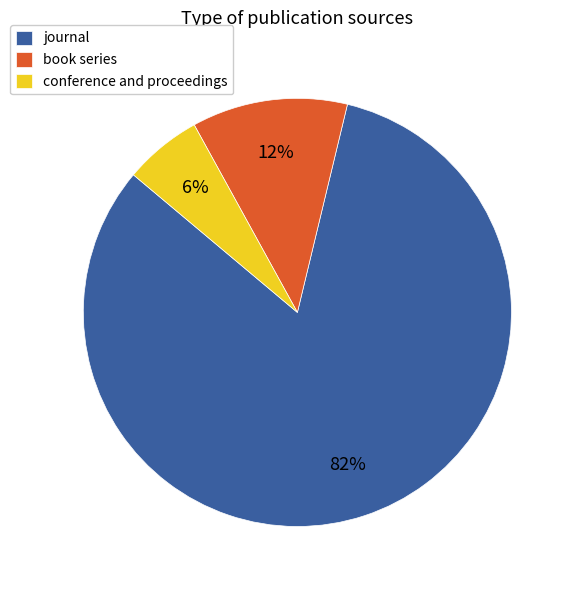

Combined, do book series and journal account for over 50%?

Yes